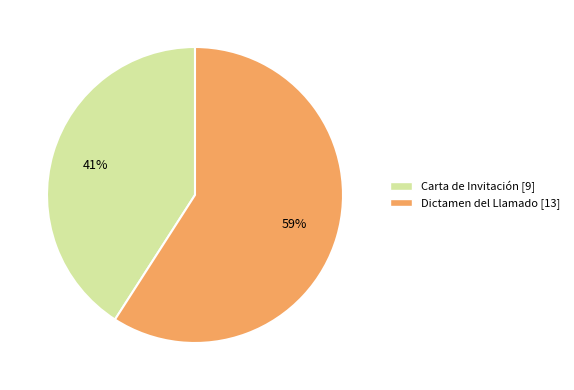

Is the sum of Carta de Invitación and Dictamen del Llamado greater than half?

Yes